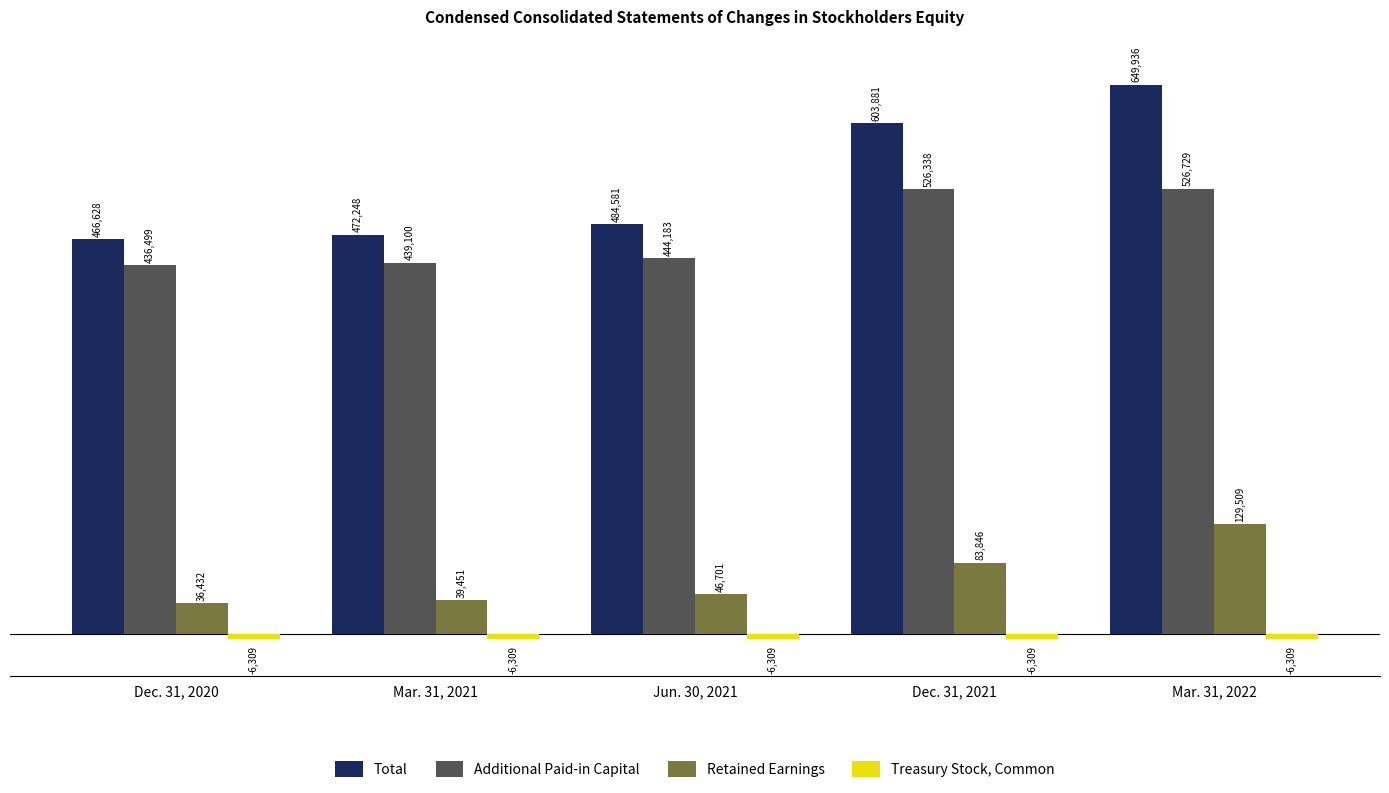

At which label does Additional Paid-in Capital reach its minimum?

Dec. 31, 2020